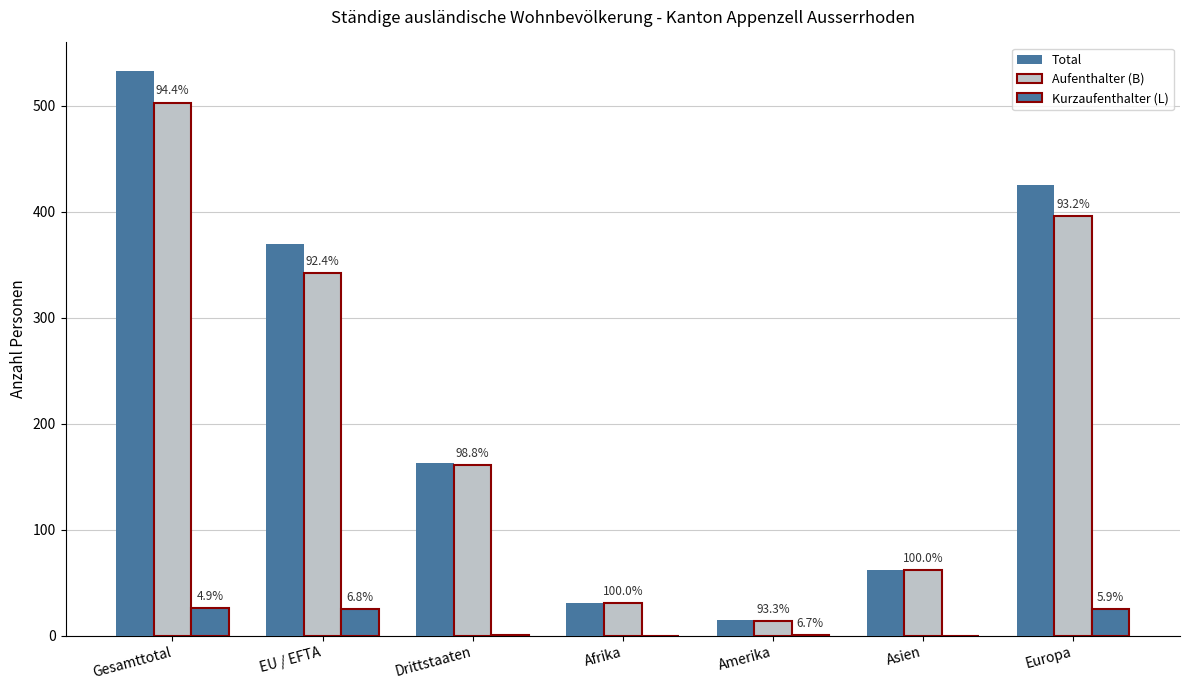

Does the chart contain stacked bars?

No